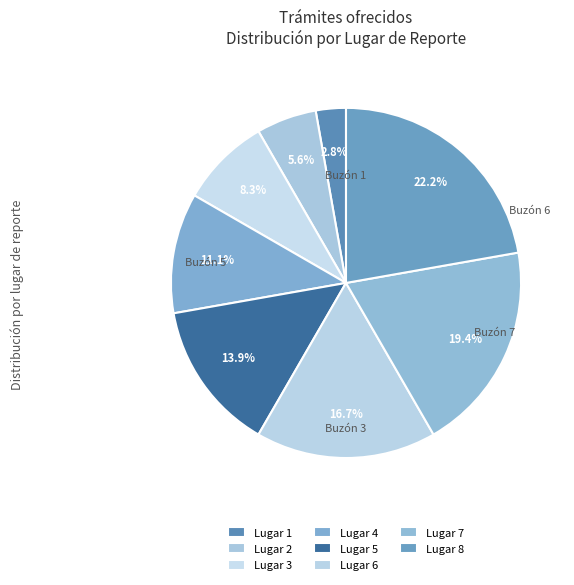

Is there a majority slice in this chart?

No